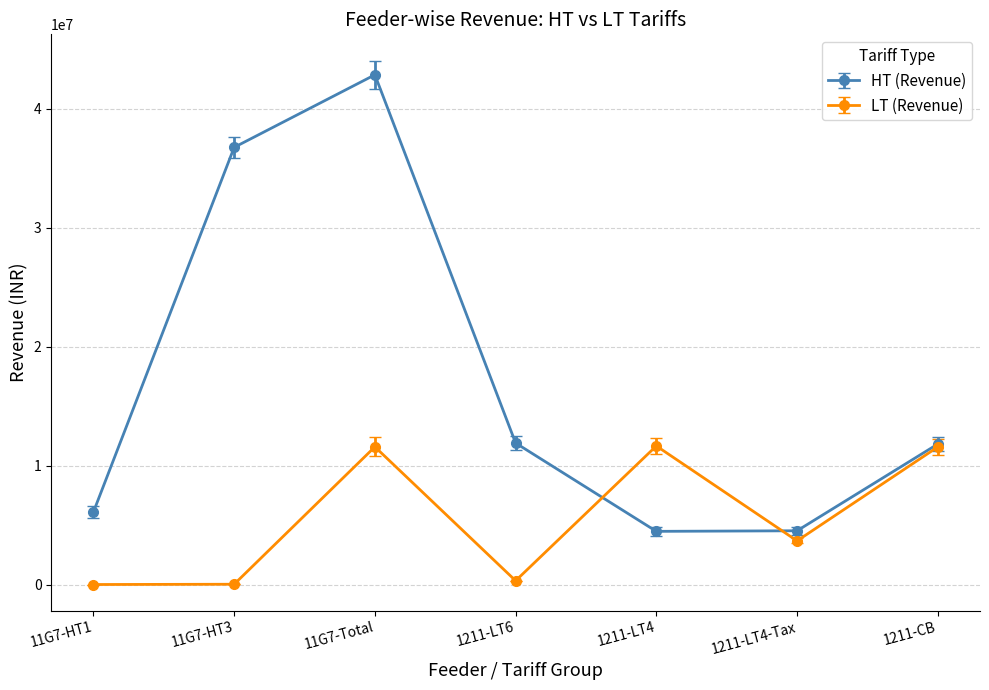

What is the average value of the HT (Revenue) series?

16916946.8